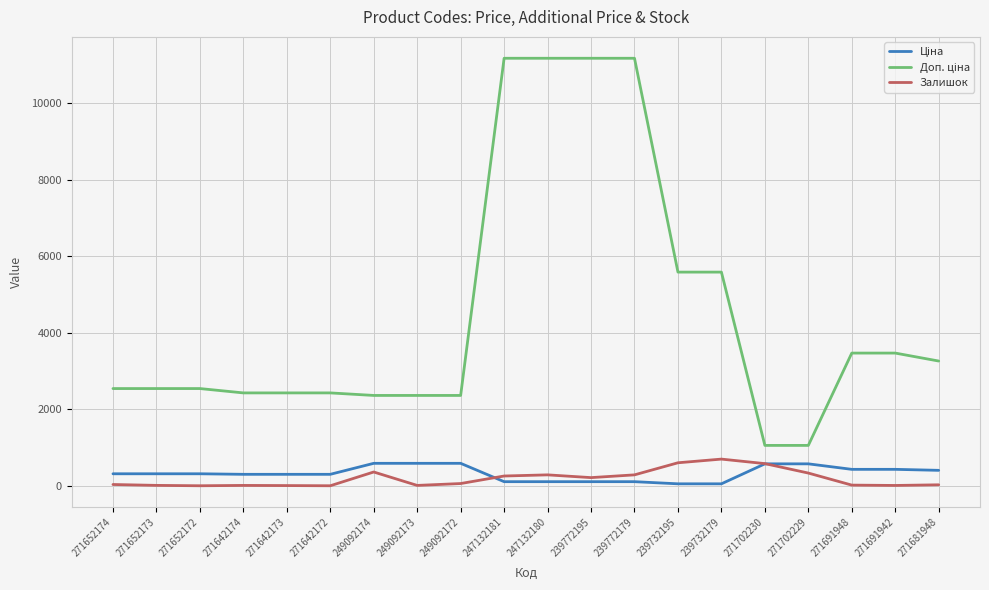

Is it true that Залишок equals 38.0 at 271652174?

True